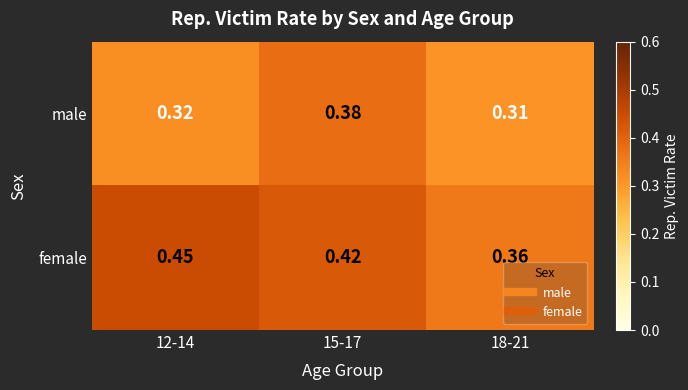

Rank the series at 12-14 from lowest to highest value.

male, female